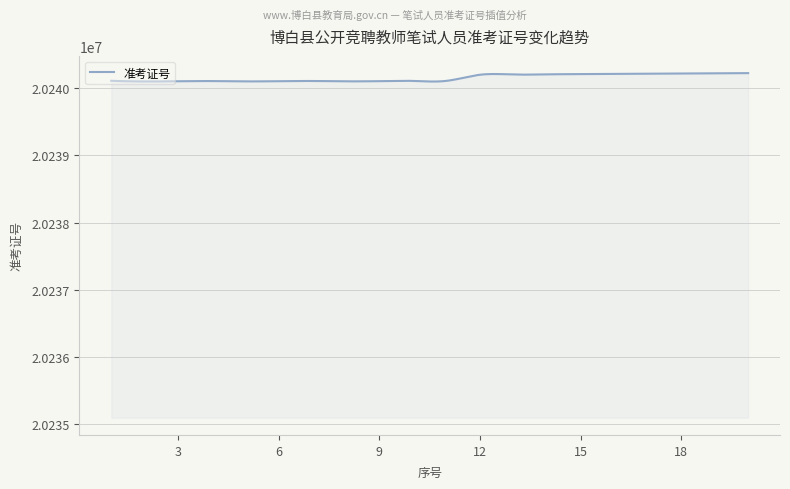

What is the maximum value shown in the chart?

20240225.0